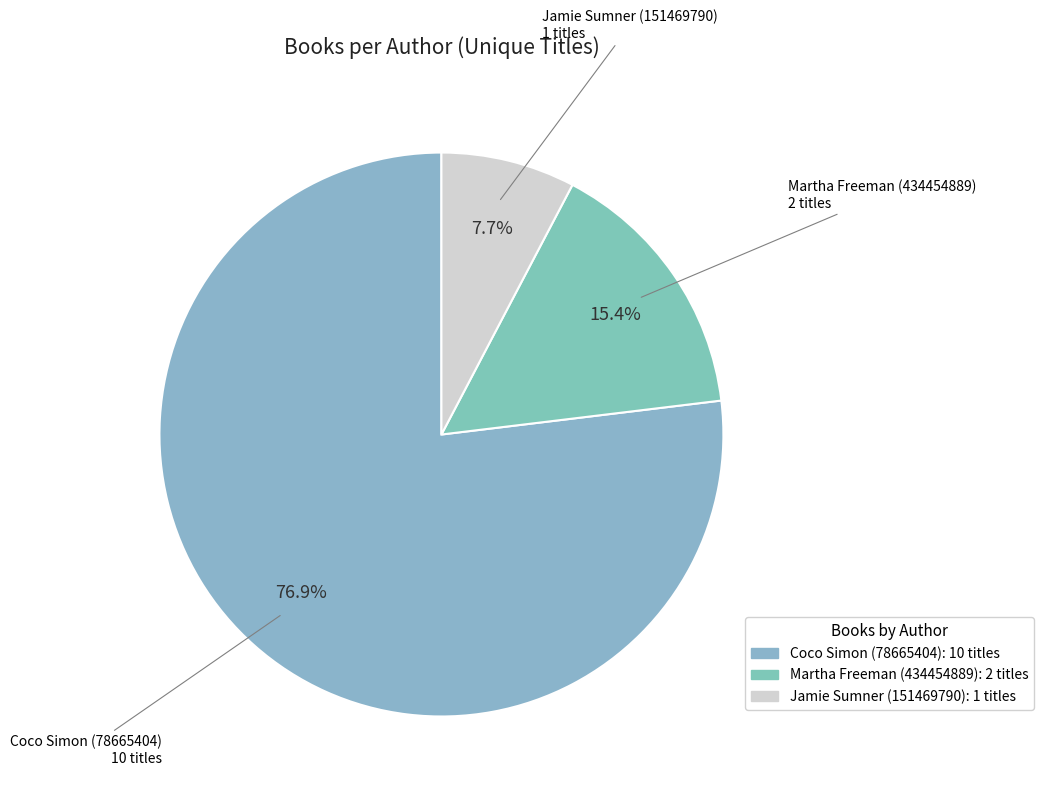

What is the total percentage of Jamie Sumner (151469790) and Martha Freeman (434454889)?

23.1%